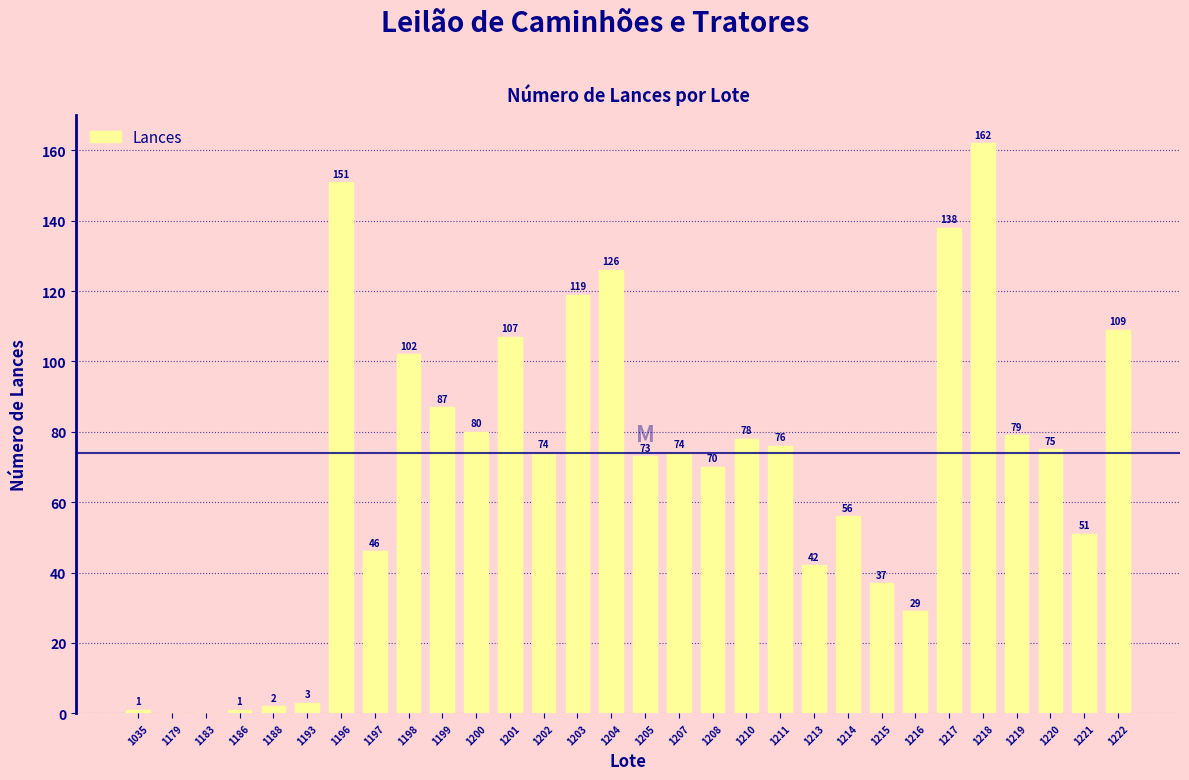

At which category does the chart reach its peak across all series?

1218